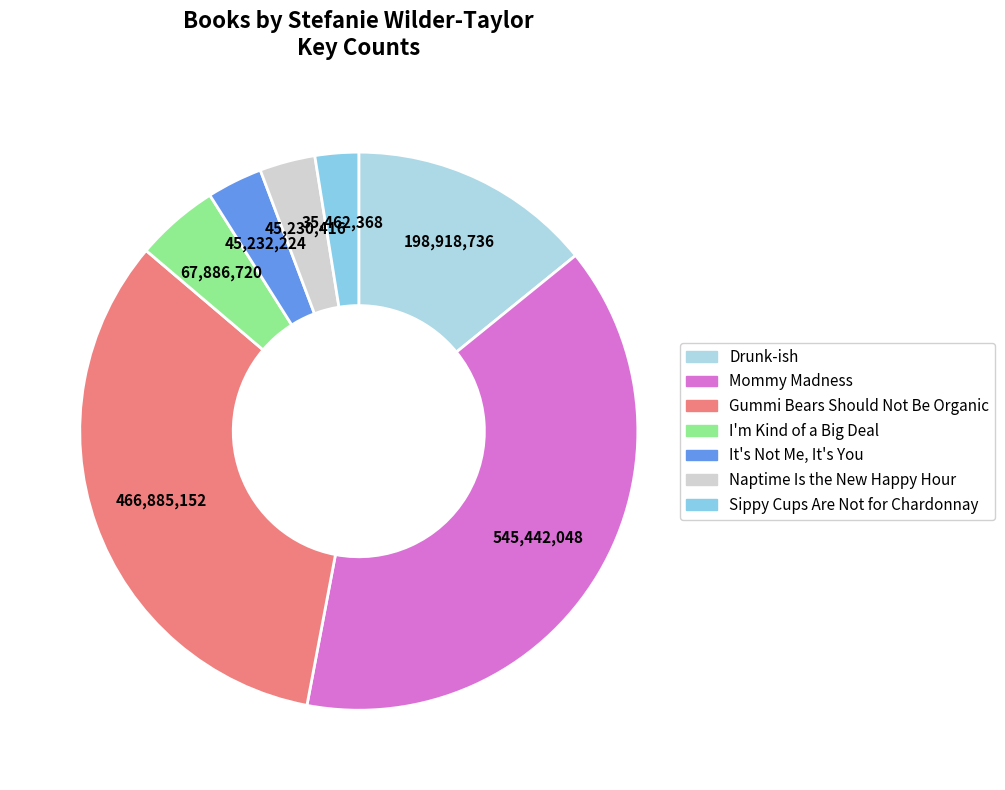

To the nearest percent, what percentage of the pie is Mommy Madness?

39%